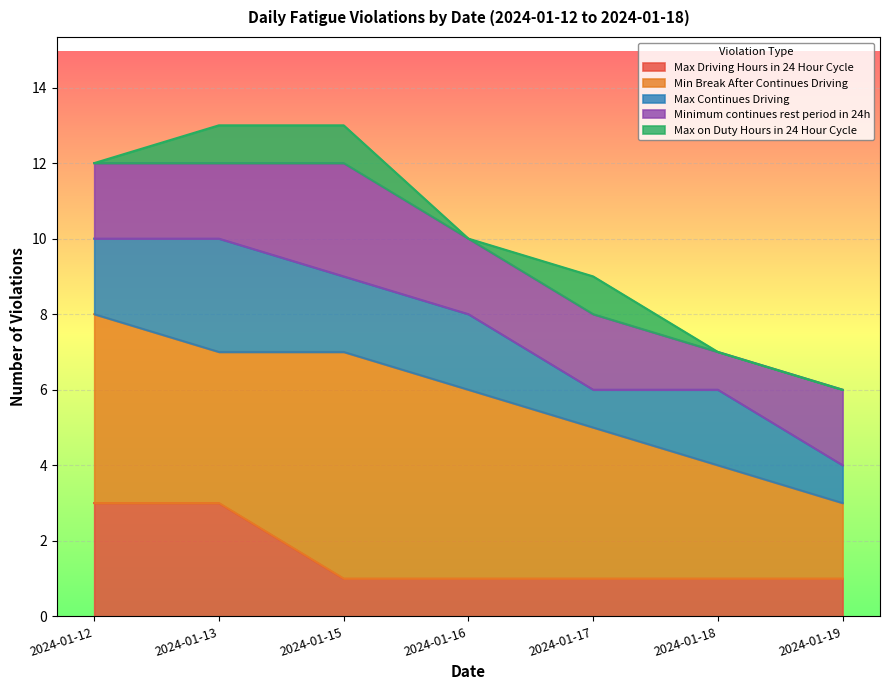

The value of Minimum continues rest period in 24h at 2024-01-19 is 3. True or false?

False